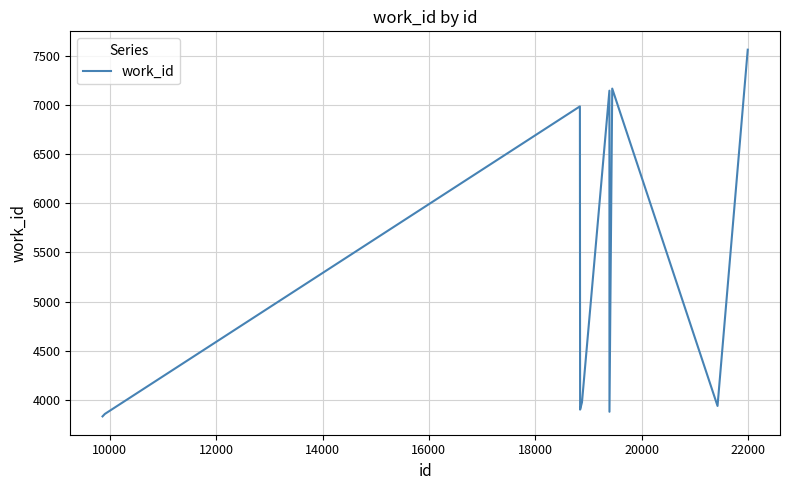

What is the smallest value displayed?

3832